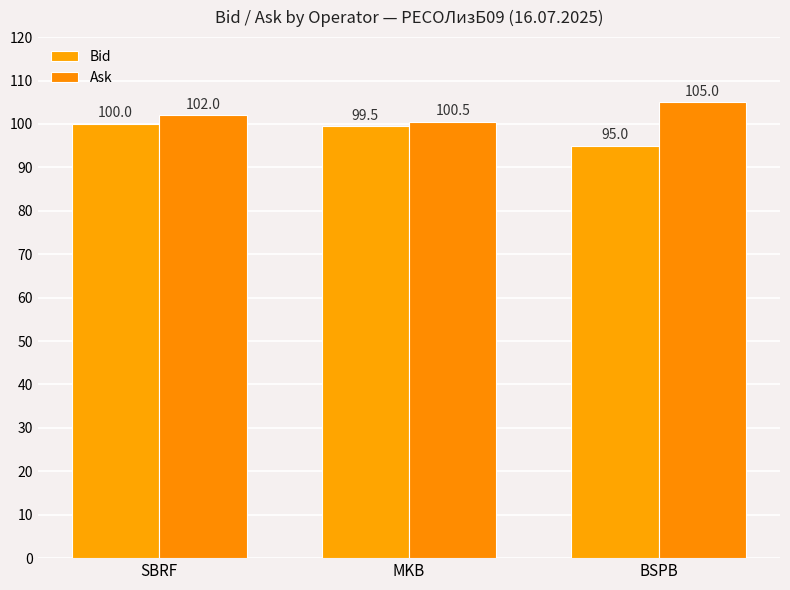

At which category is the sum across all series the highest?

SBRF